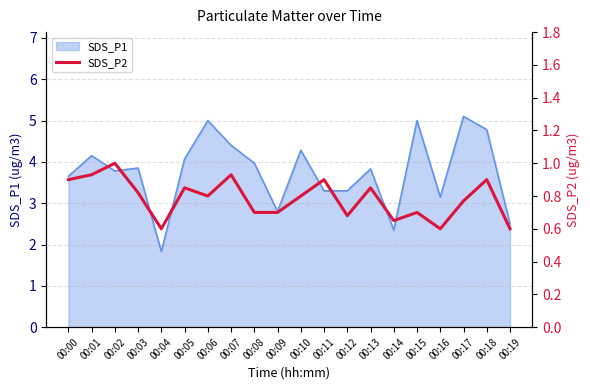

How many points are higher than both their immediate neighbors (excluding endpoints)?

7